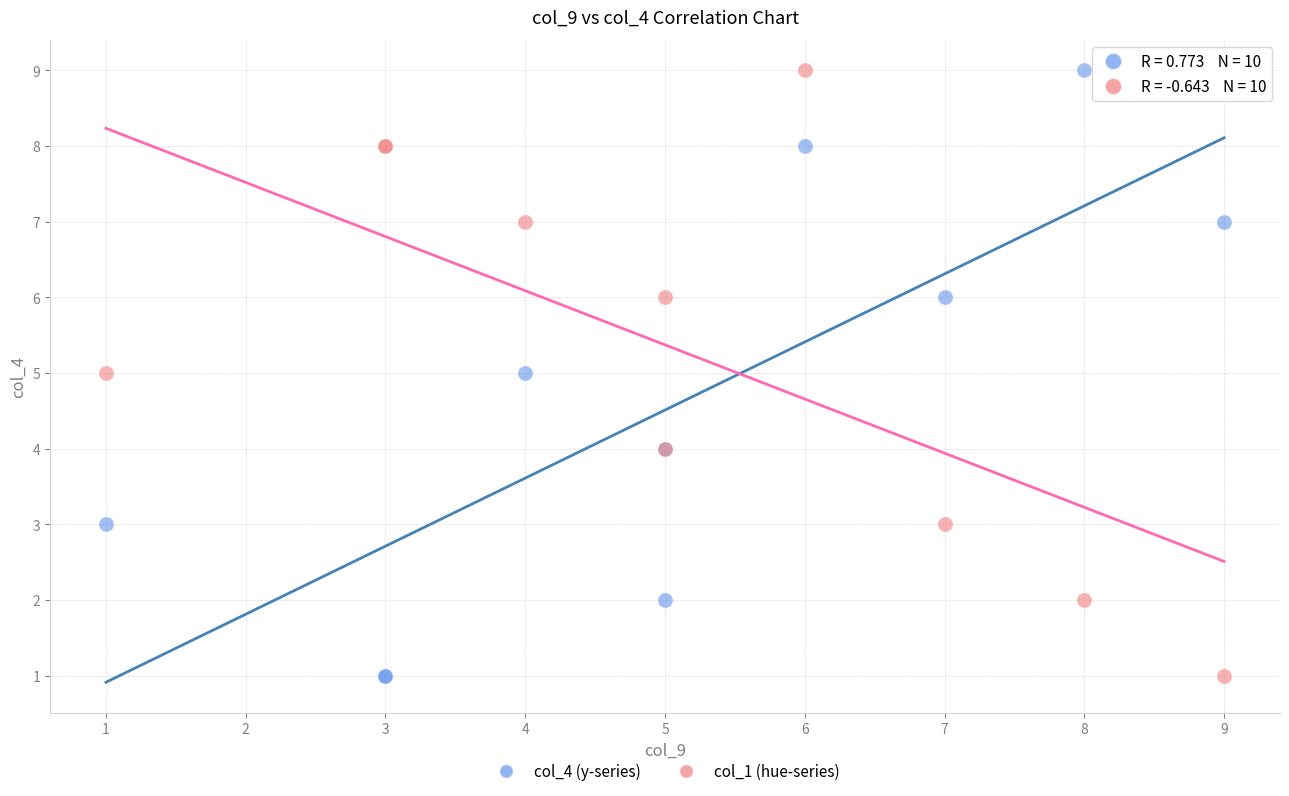

What is the X range (max minus min) for the scatter plot?

8